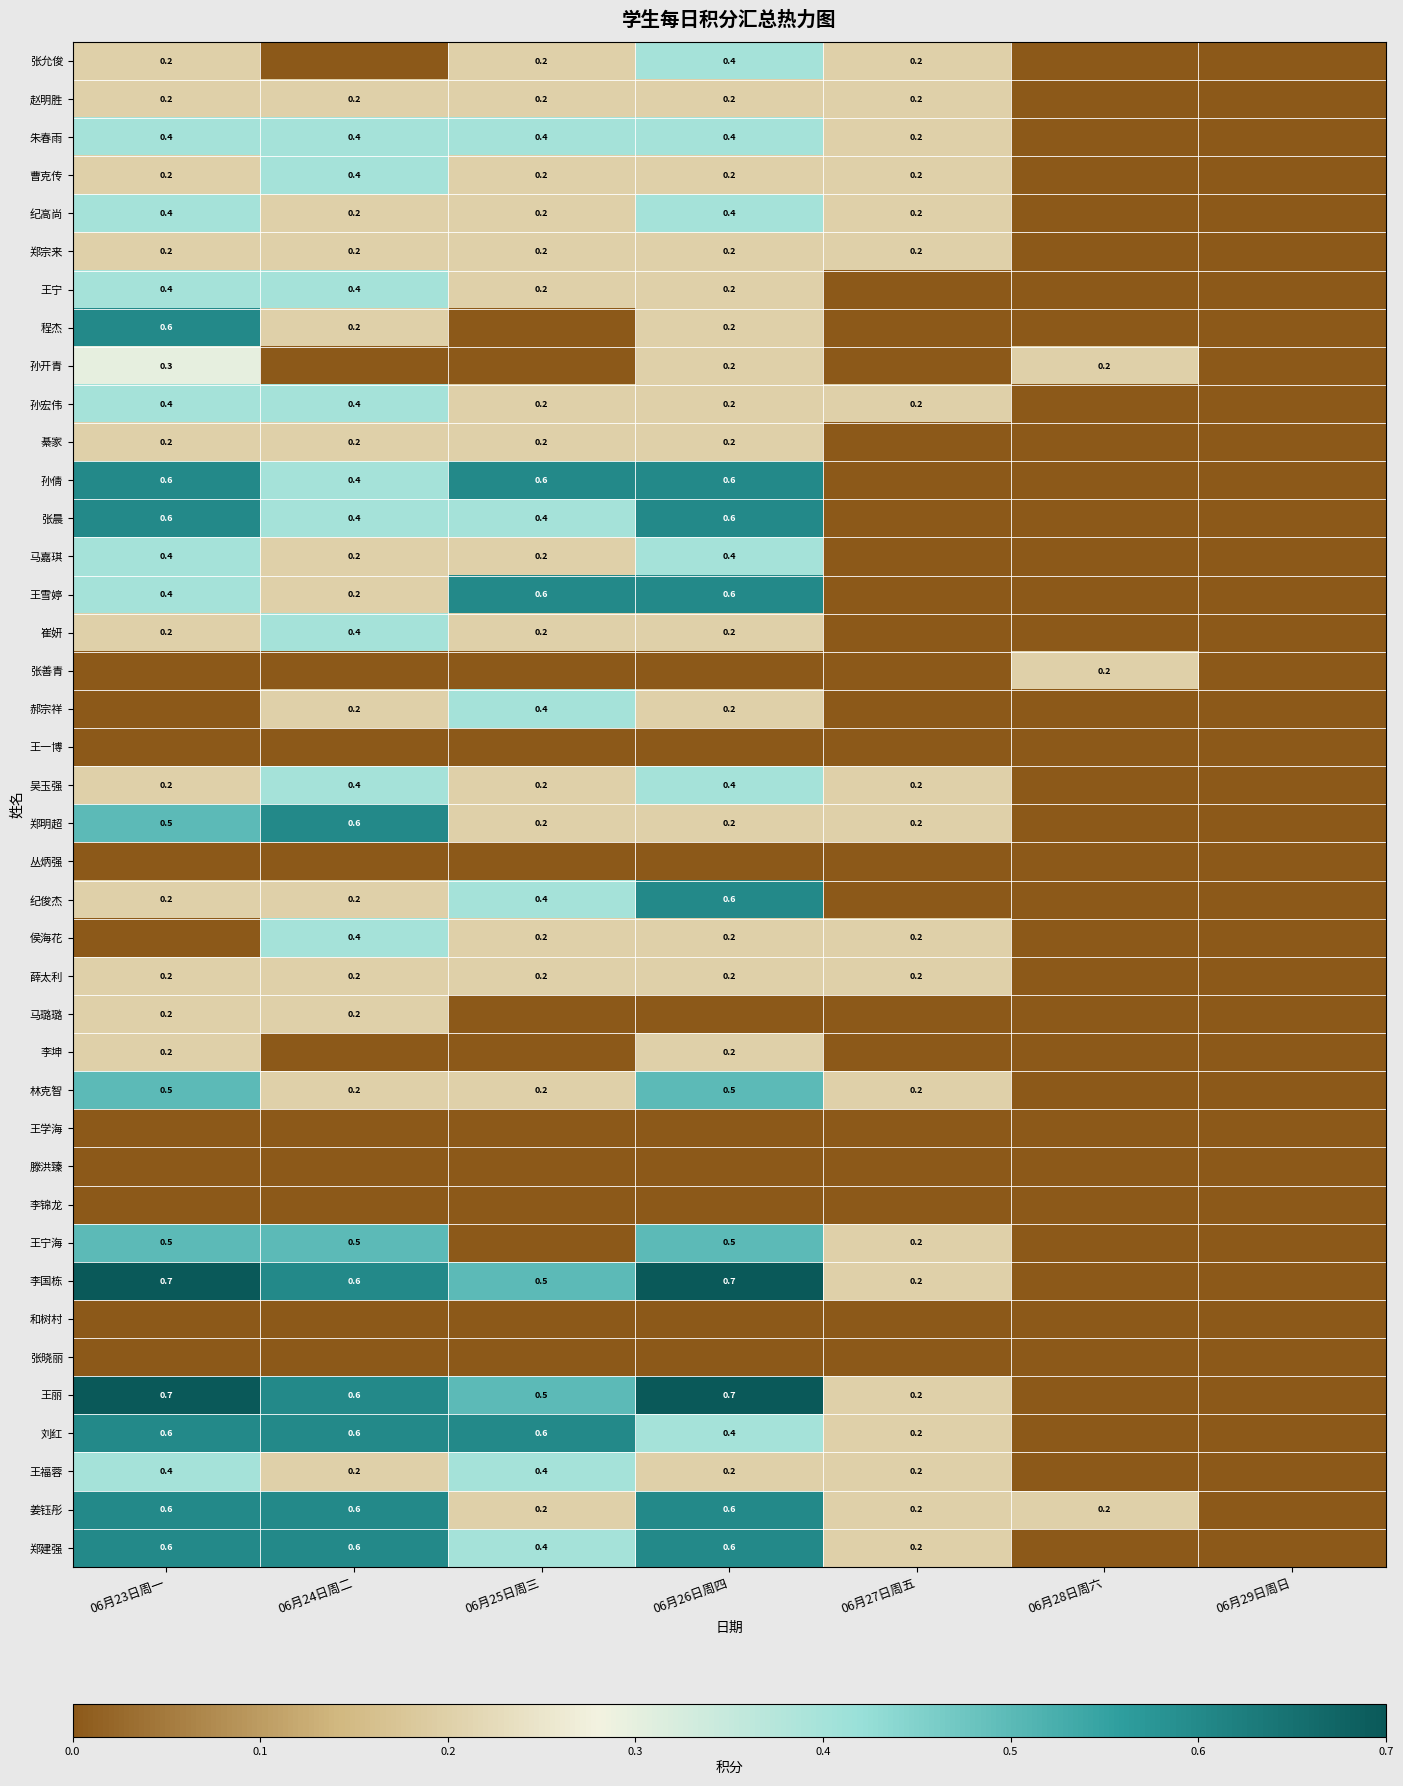

True or false: 李坤 has a value of 0.2 at 06月23日周一.

True